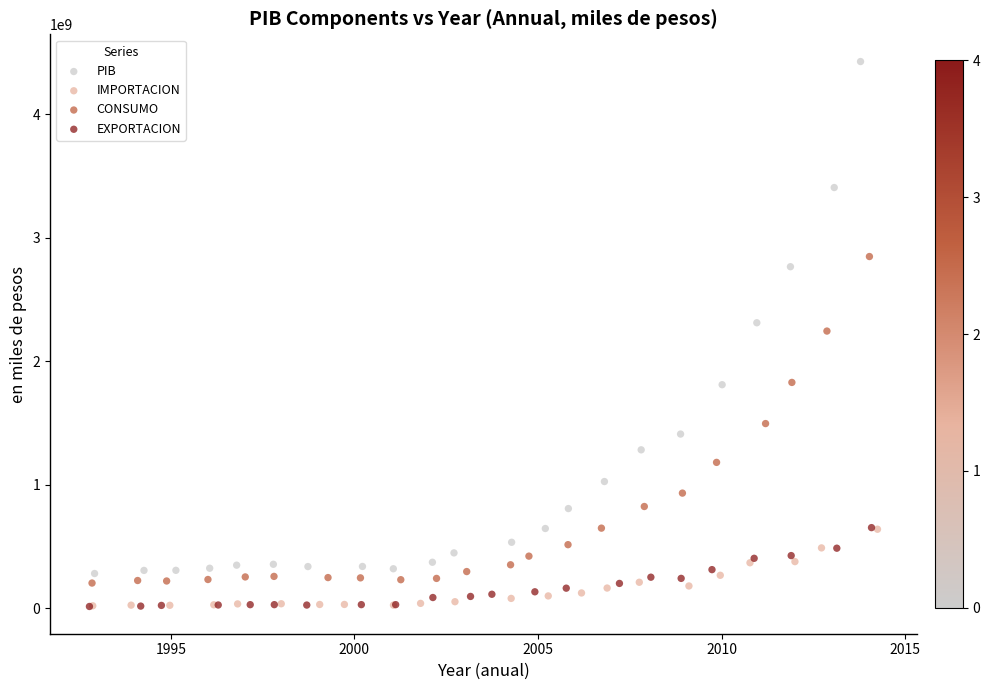

Which series reaches the maximum Y coordinate?

PIB